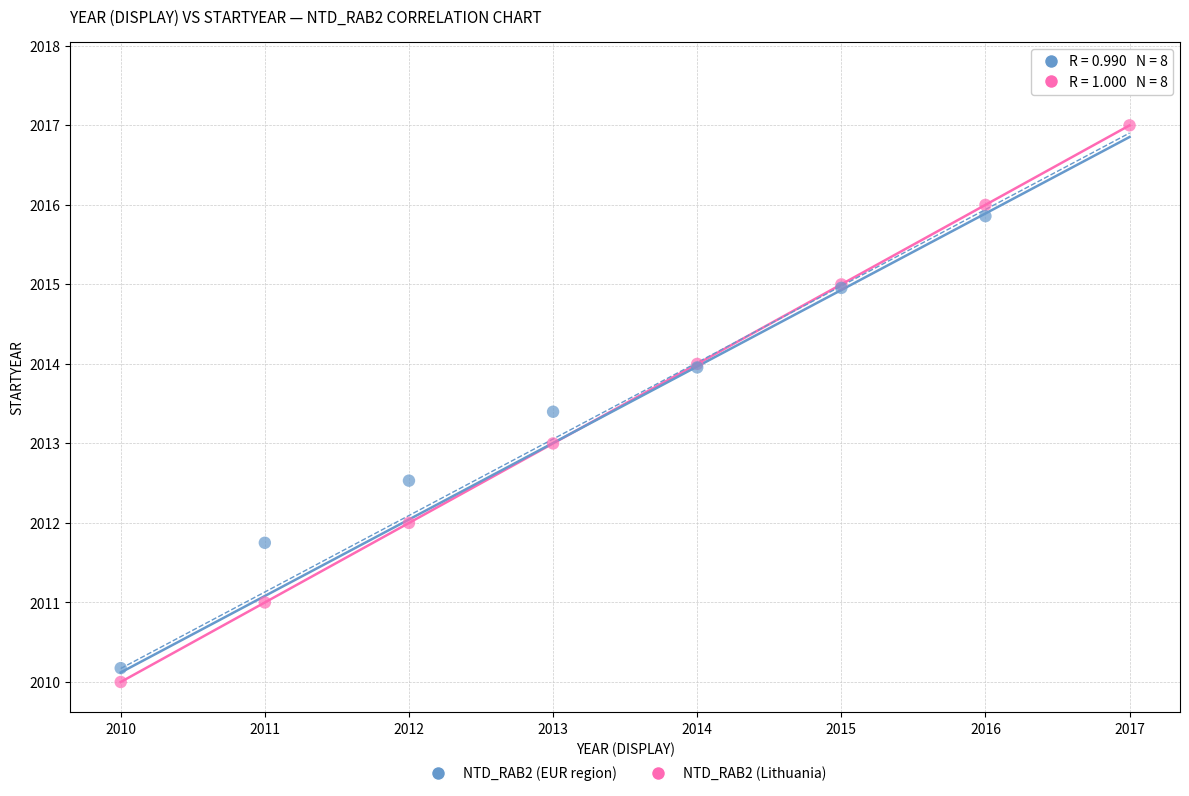

What are all the series names shown in the legend?

NTD_RAB2 (EUR region), NTD_RAB2 (Lithuania)